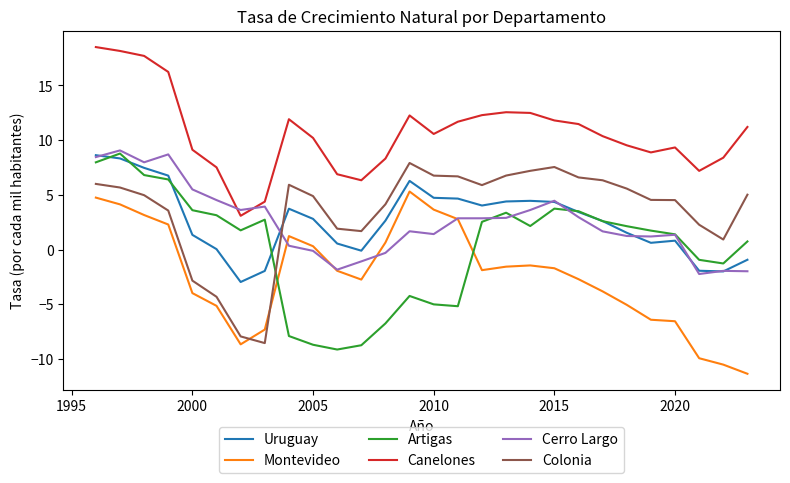

True or false: Uruguay and Canelones cross at least once.

False